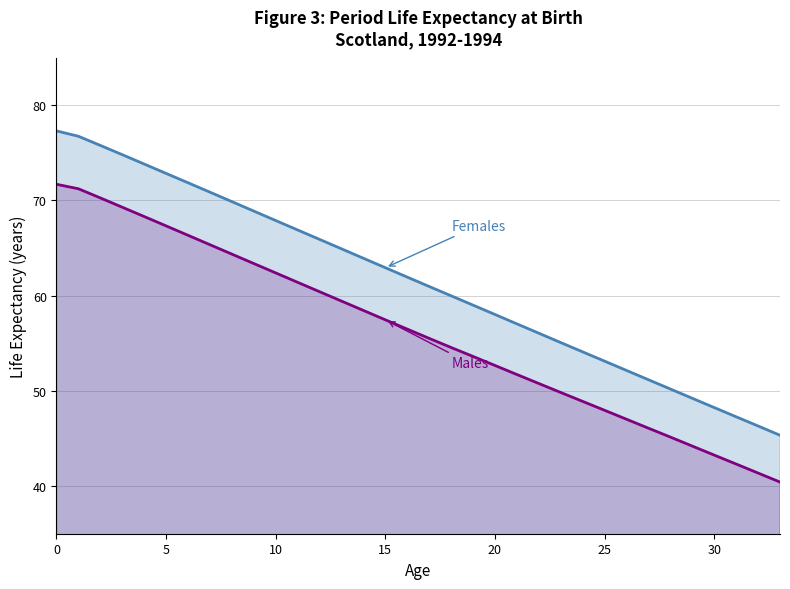

What is the spread (max minus min) of values at 16?

5.5